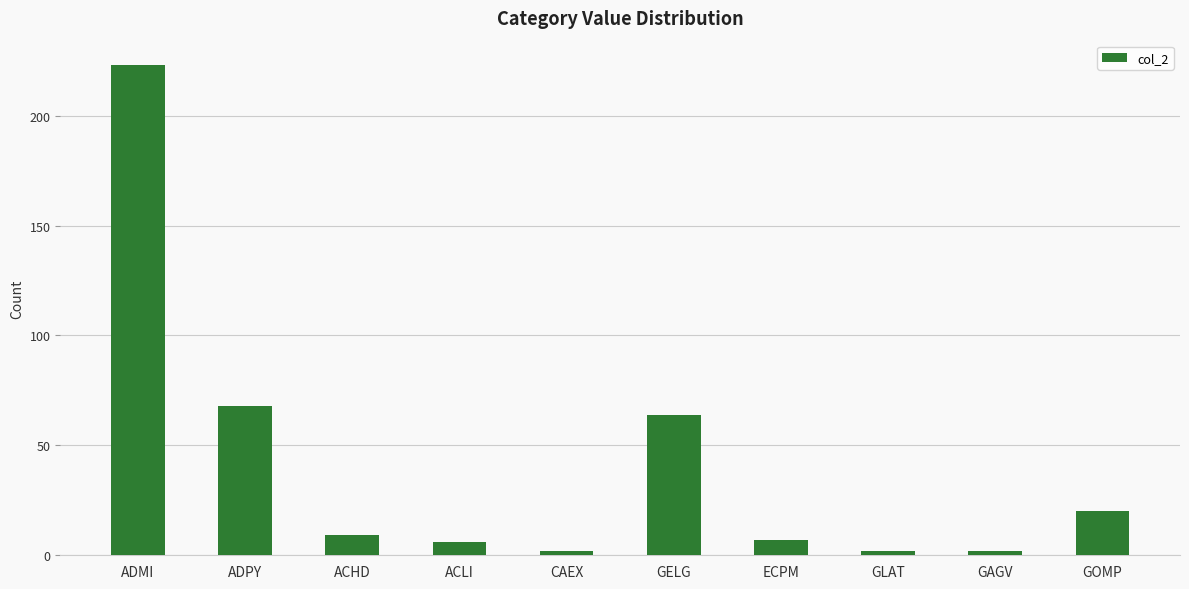

How many data points does each series have?

10